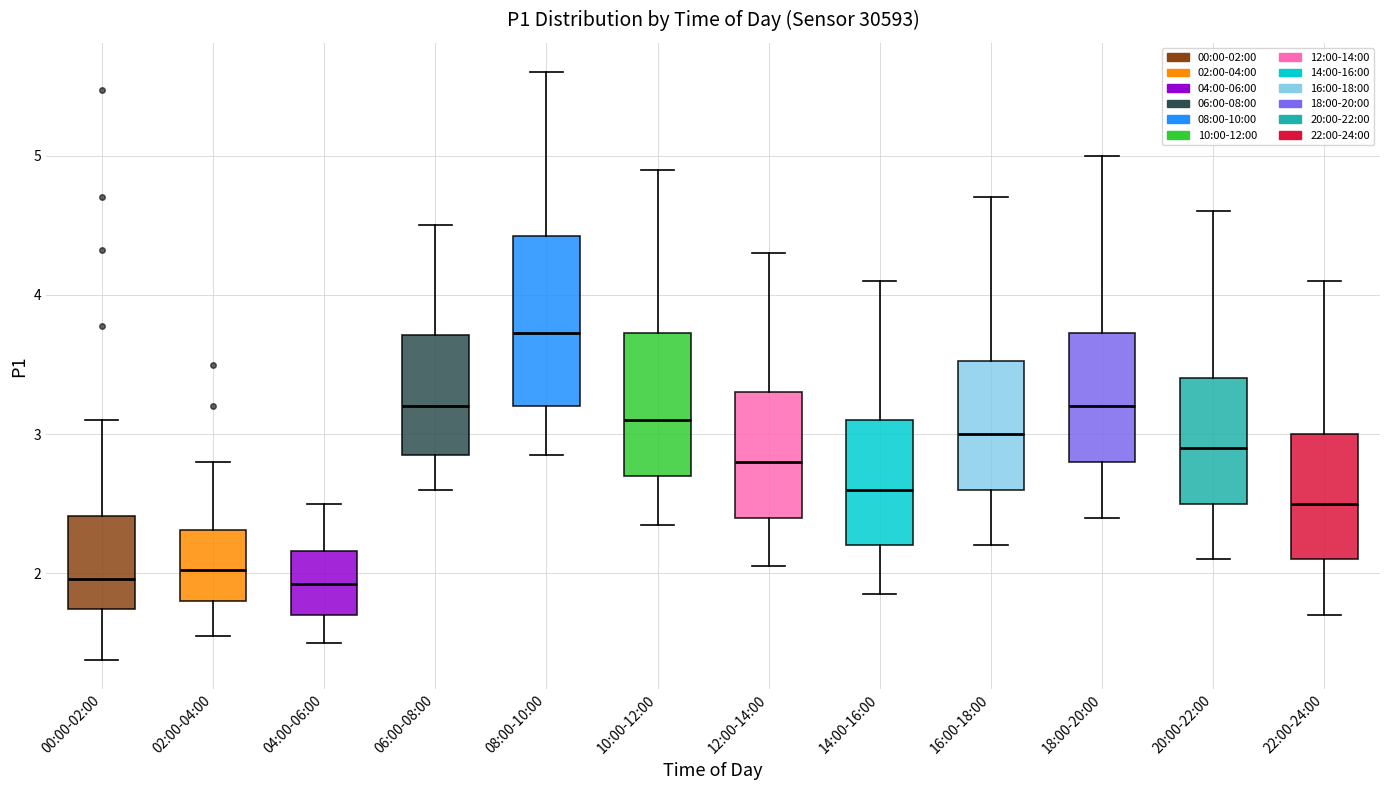

Reading left to right, transcribe this box plot: for each box, give where its median line is, the range the box spans, and where its two whiskers end, as read against the y-axis. The values are not printed on the chart, so give them approximately, as read against the axis.

00:00-02:00: median 2.0, box 1.7 to 2.4, whiskers 1.4 to 3.1
02:00-04:00: median 2.0, box 1.8 to 2.3, whiskers 1.6 to 2.8
04:00-06:00: median 1.9, box 1.7 to 2.2, whiskers 1.5 to 2.5
06:00-08:00: median 3.2, box 2.9 to 3.7, whiskers 2.6 to 4.5
08:00-10:00: median 3.7, box 3.2 to 4.4, whiskers 2.9 to 5.6
10:00-12:00: median 3.1, box 2.7 to 3.7, whiskers 2.4 to 4.9
12:00-14:00: median 2.8, box 2.4 to 3.3, whiskers 2.1 to 4.3
14:00-16:00: median 2.6, box 2.2 to 3.1, whiskers 1.9 to 4.1
16:00-18:00: median 3.0, box 2.6 to 3.5, whiskers 2.2 to 4.7
18:00-20:00: median 3.2, box 2.8 to 3.7, whiskers 2.4 to 5.0
20:00-22:00: median 2.9, box 2.5 to 3.4, whiskers 2.1 to 4.6
22:00-24:00: median 2.5, box 2.1 to 3.0, whiskers 1.7 to 4.1